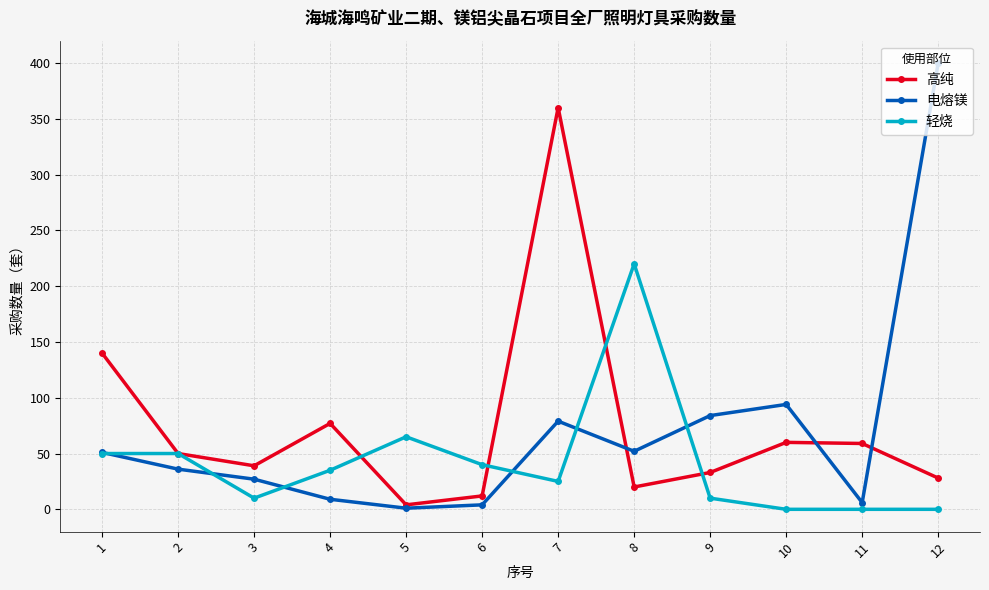

At which category does the chart reach its peak across all series?

12